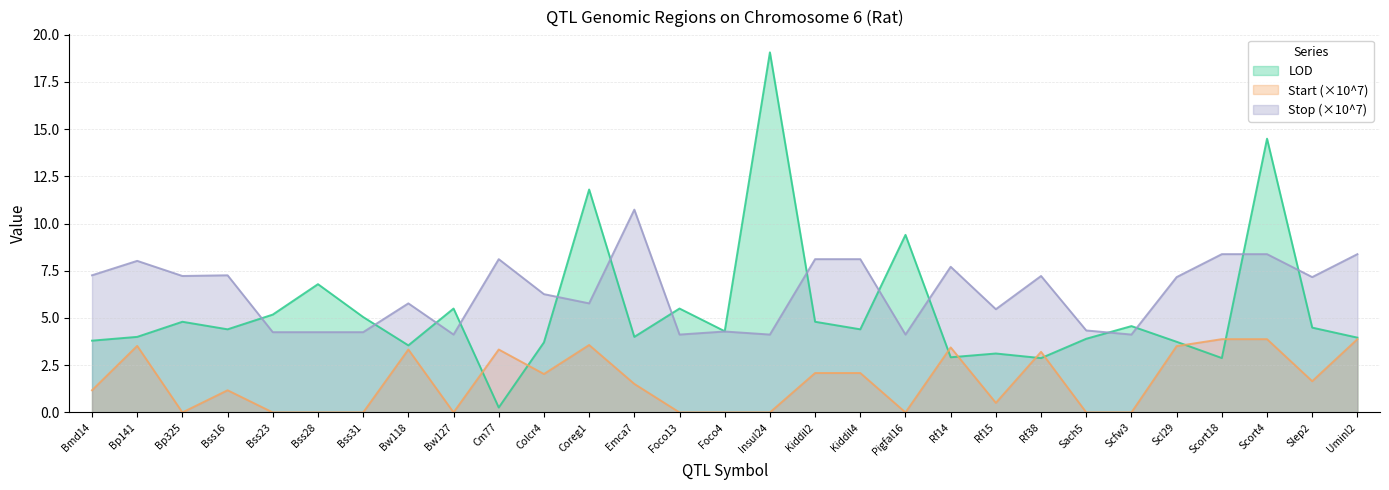

Which category has the lowest value across all series?

Bp325